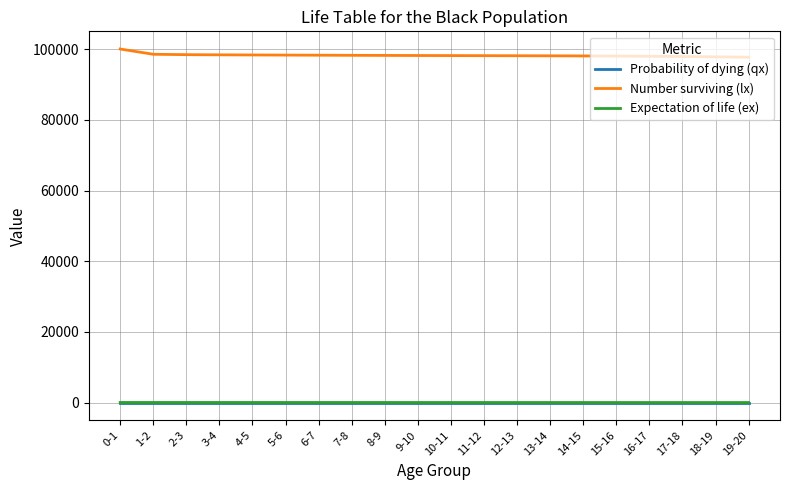

What is the minimum value for Expectation of life (ex)?

53.4